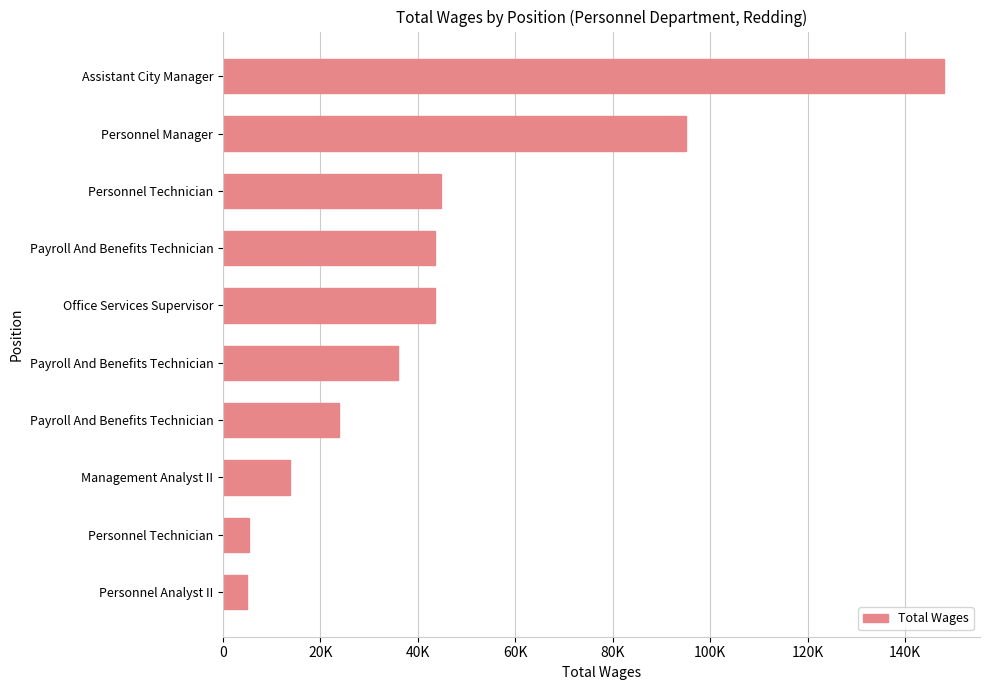

Does the chart contain any negative values?

No